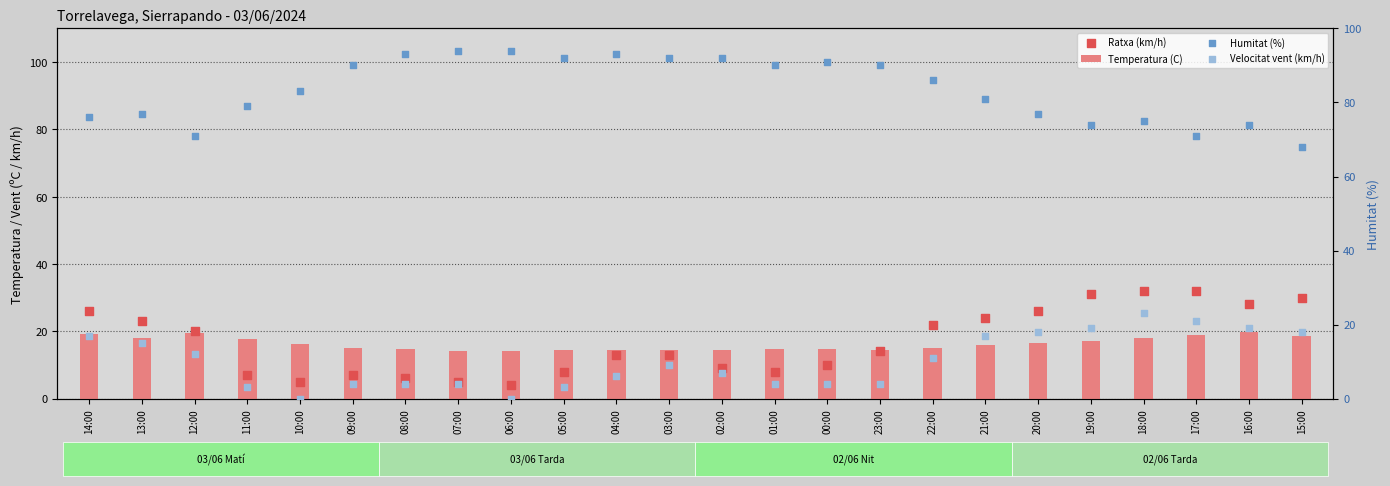

What are all the series names shown in the legend?

Temperatura (C), Ratxa (km/h), Humitat (%), Velocitat vent (km/h)